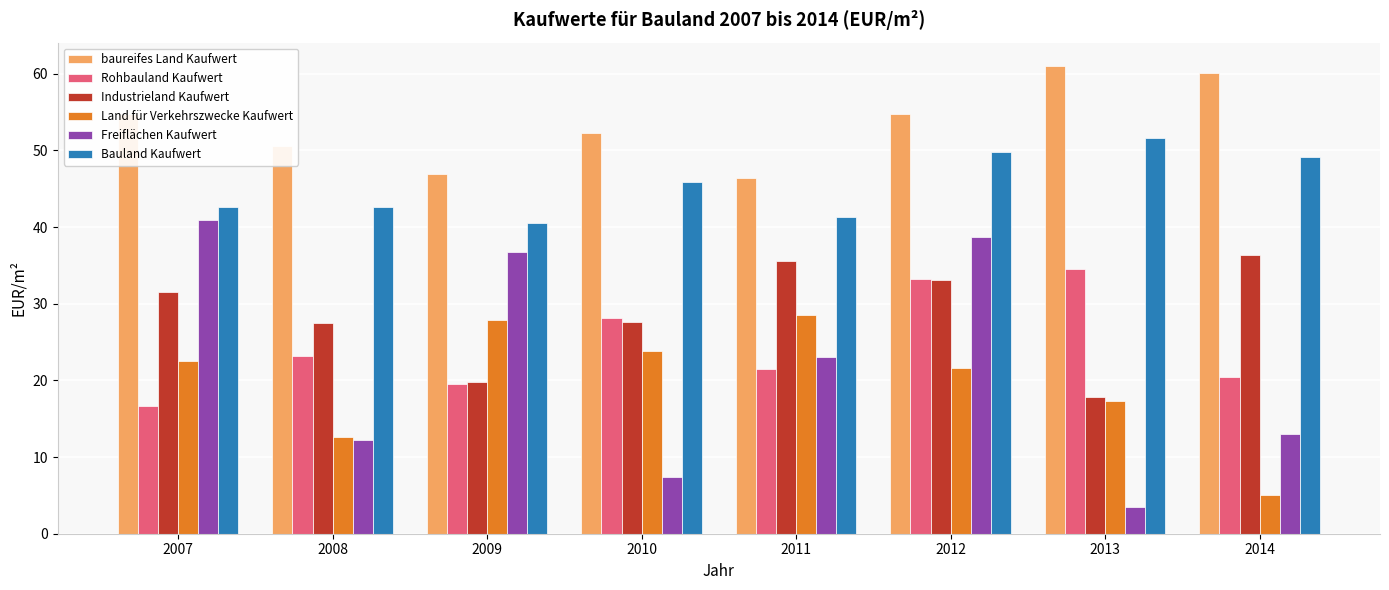

Are the bars horizontal?

No